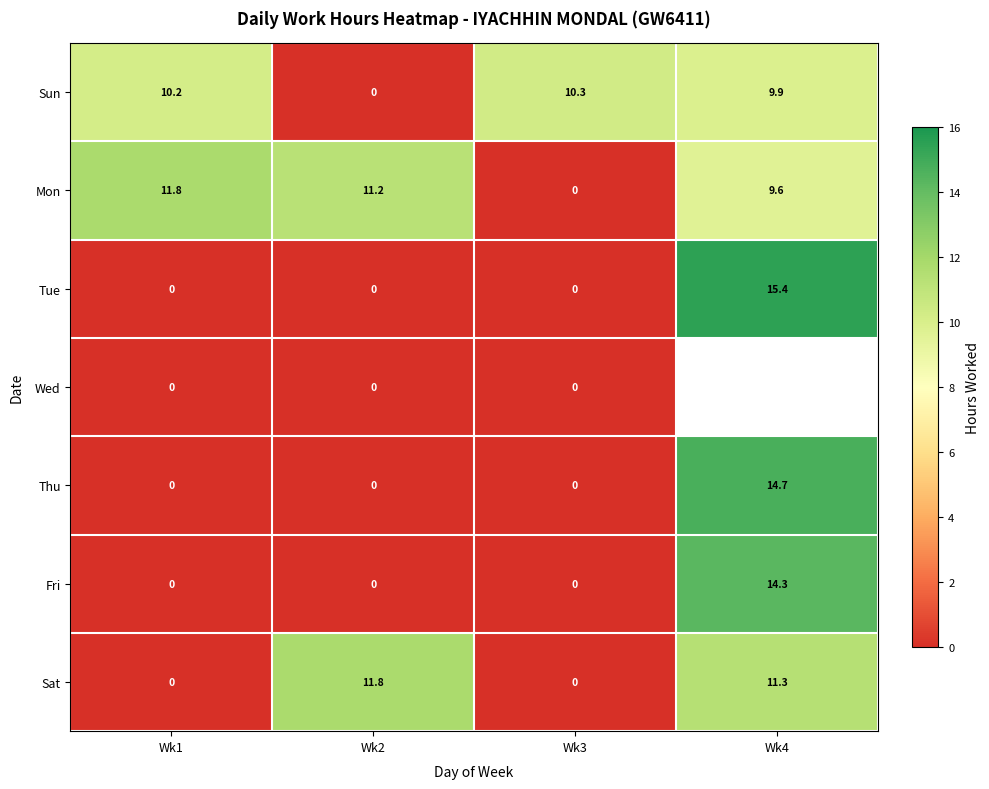

Which has a higher value, Wk4 or Wk1?

Wk1